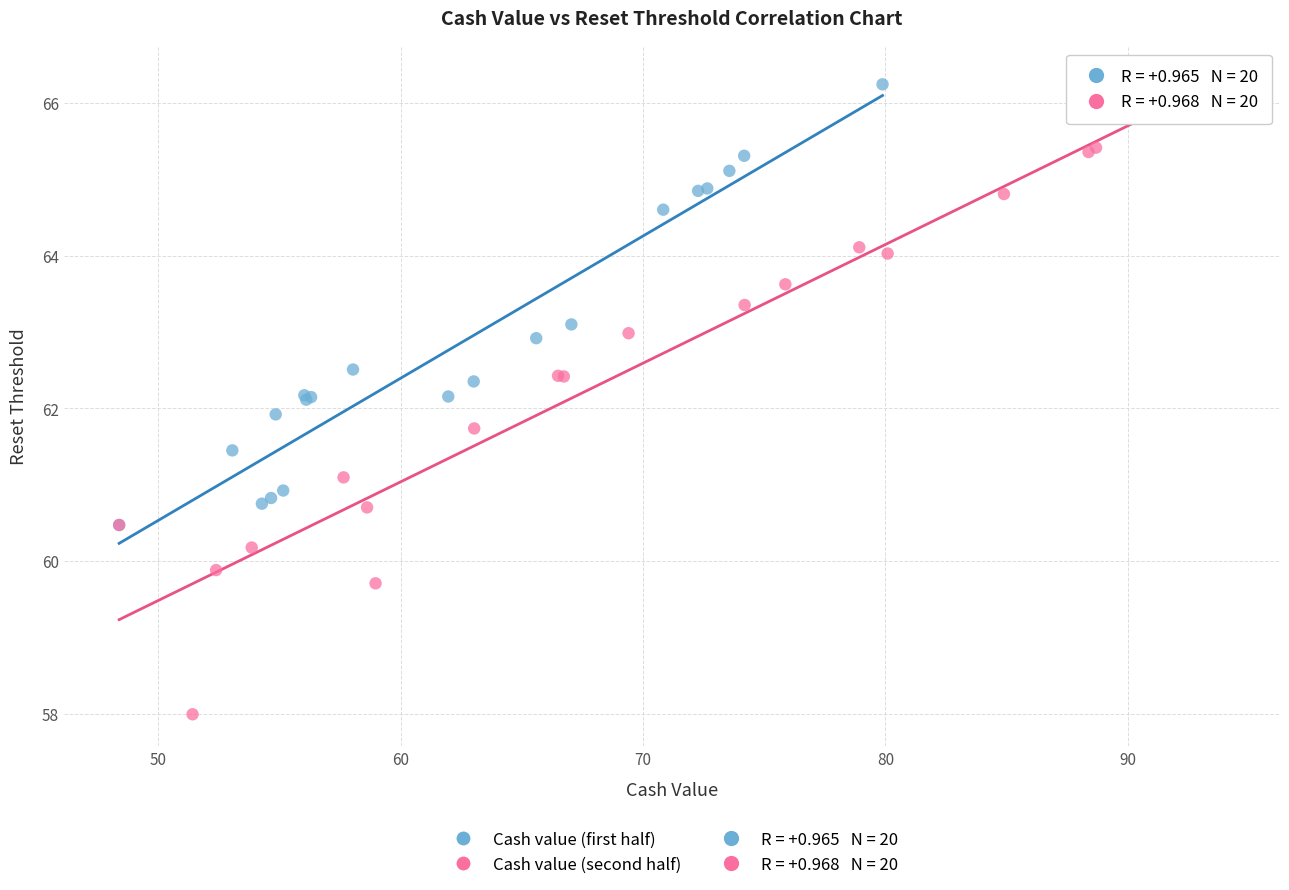

Which series contains the lowest Y value?

Cash value (second half)